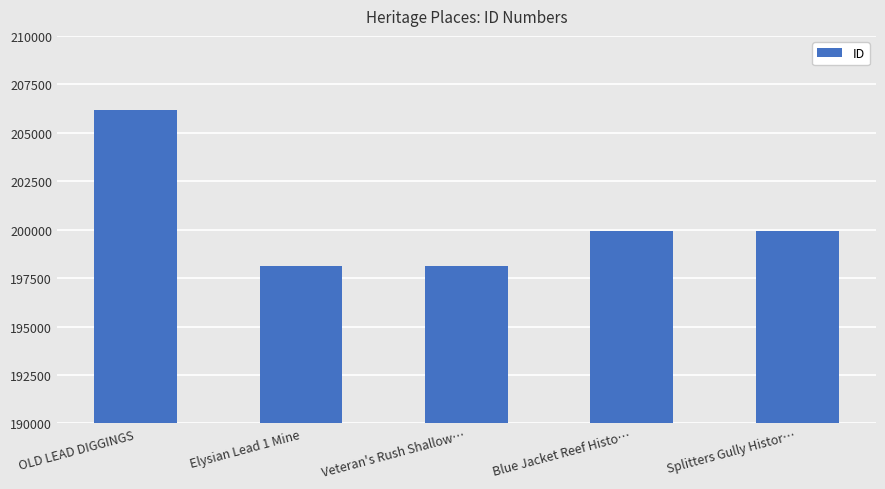

What is the ratio of the value at OLD LEAD DIGGINGS to the value at Veteran's Rush Shallow…?

1.0